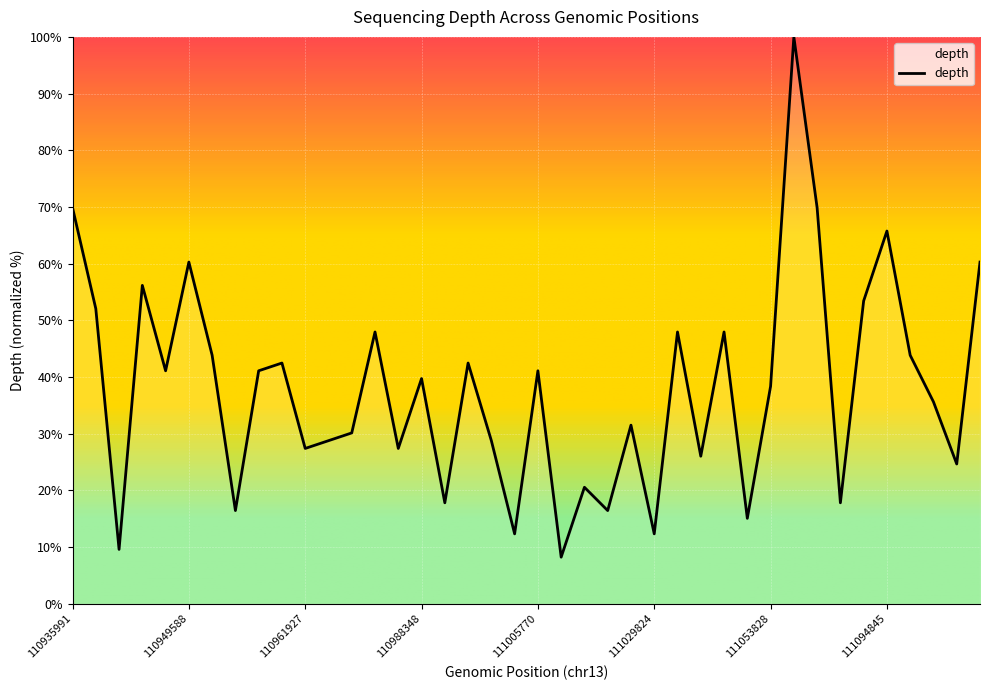

What is the greatest value displayed?

100.0